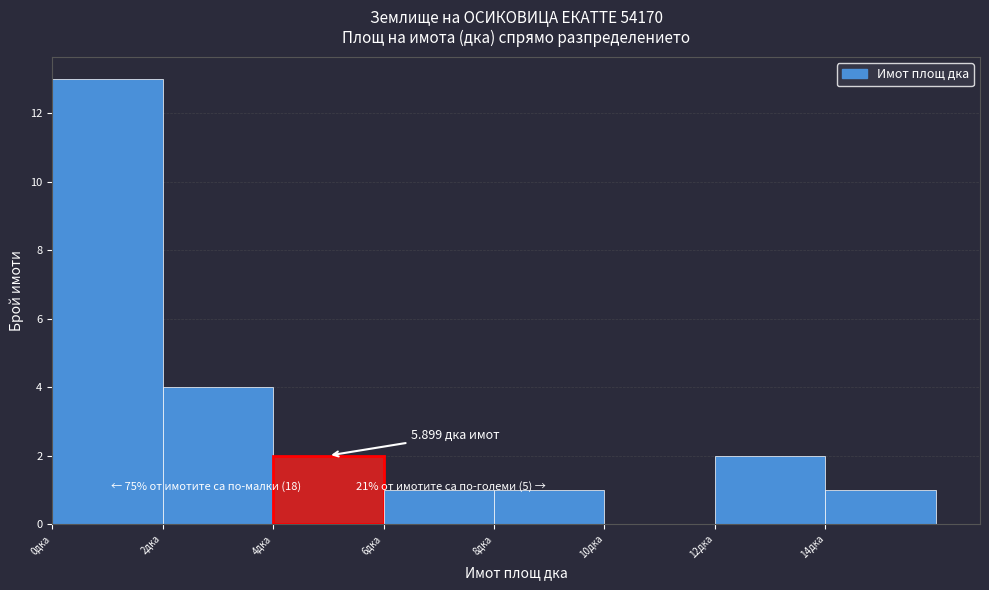

Over which range of the x-axis is the bar tallest?

0 to 2